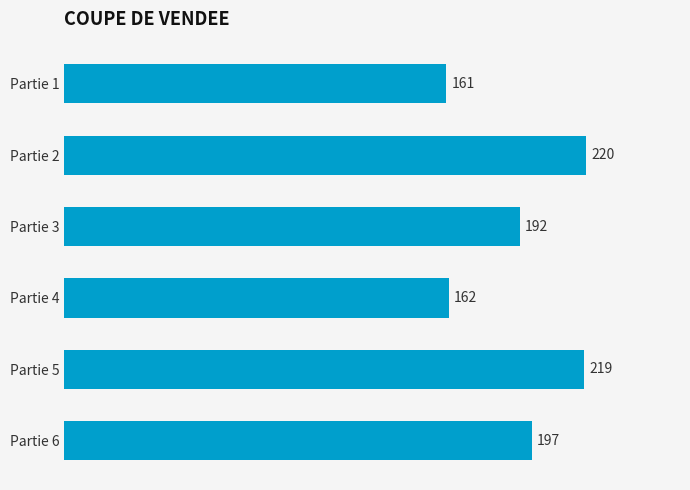

True or false: the data shows 161 at Partie 1.

True